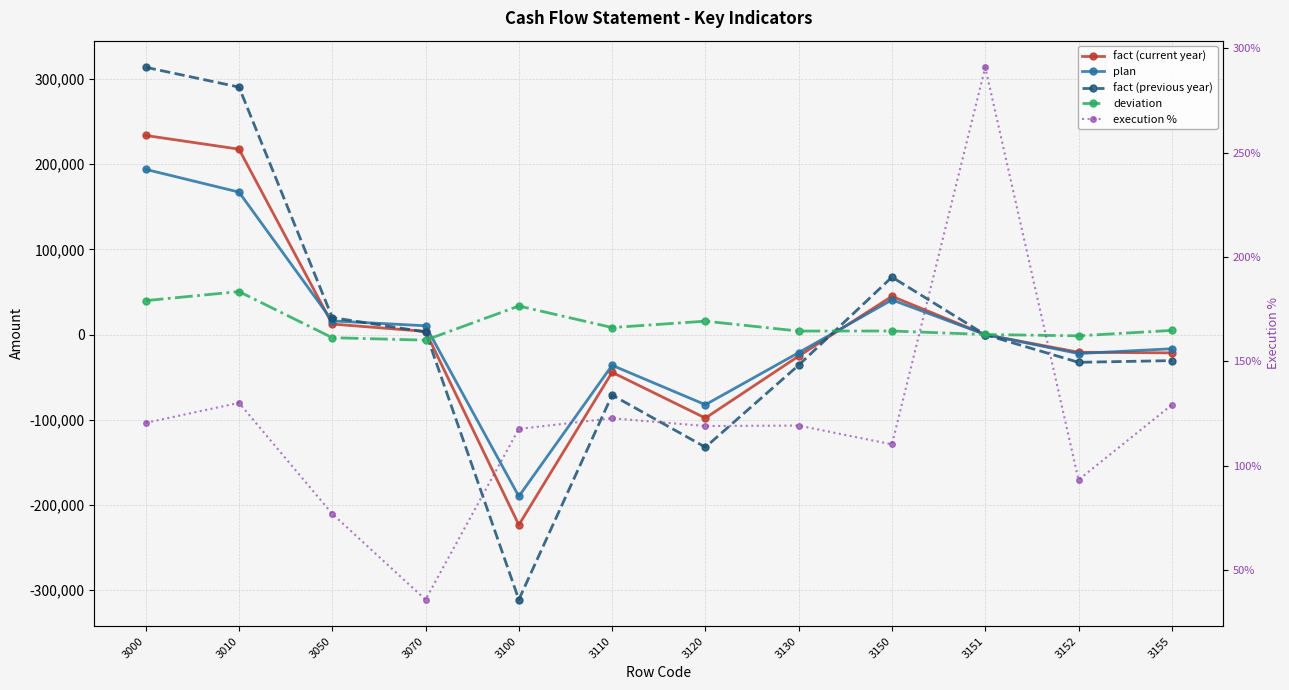

Where is the first local maximum for execution %?

3010